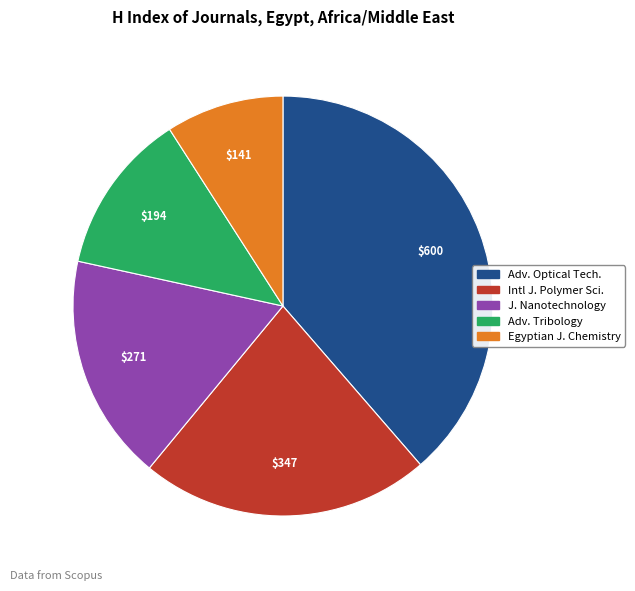

Does Adv. Optical Tech. account for over 50% of the chart?

No